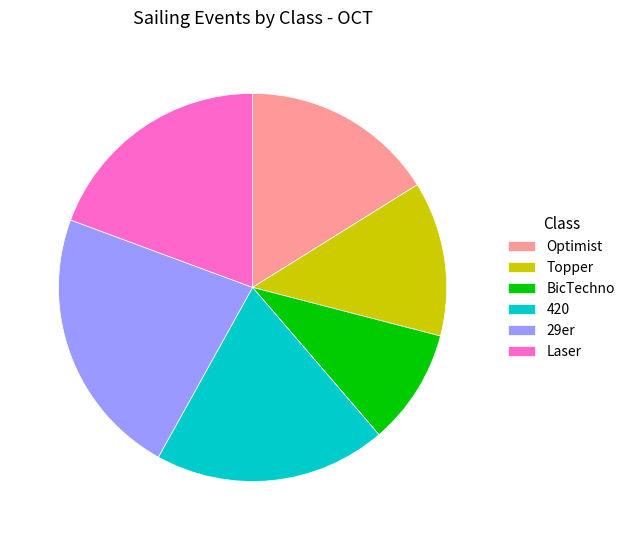

Is it true that 29er is 36% of the pie?

False